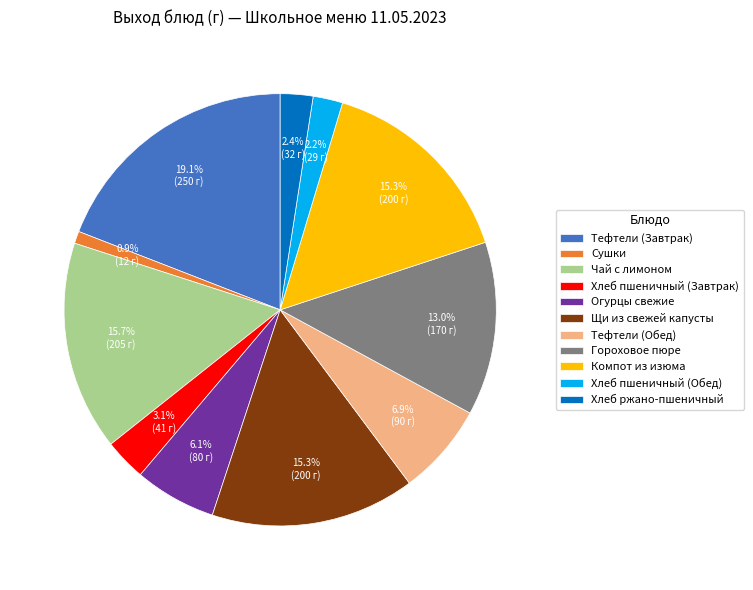

Do Щи из свежей капусты and Тефтели (Обед) together represent more than half of the pie?

No